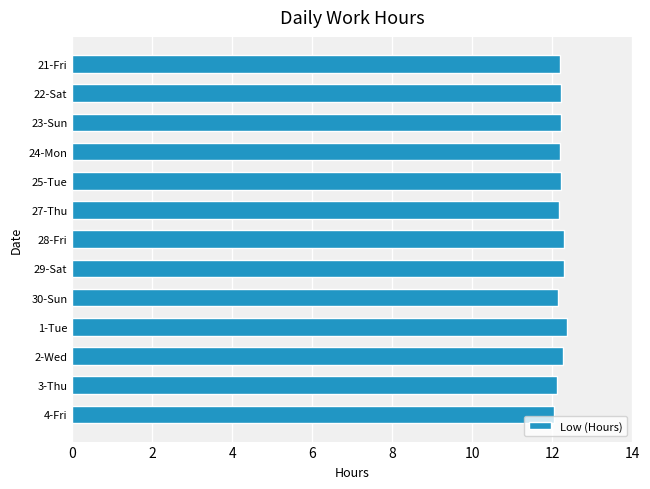

What is the minimum value shown in the chart?

12.1